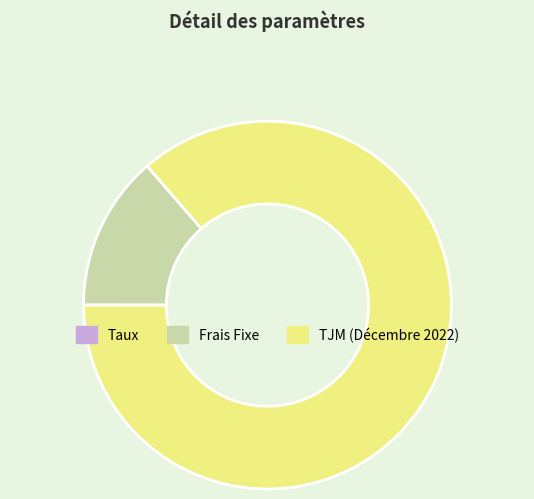

What is the largest slice in the pie chart?

TJM (Décembre 2022)